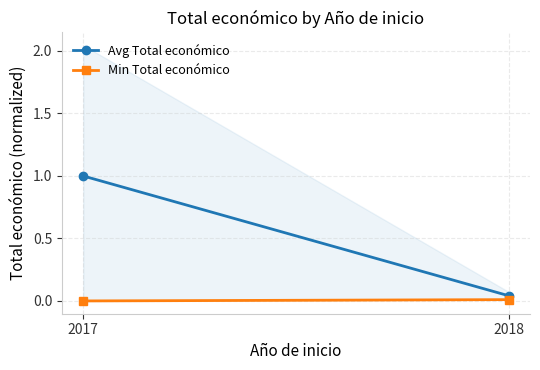

Count the number of data series in this chart.

2